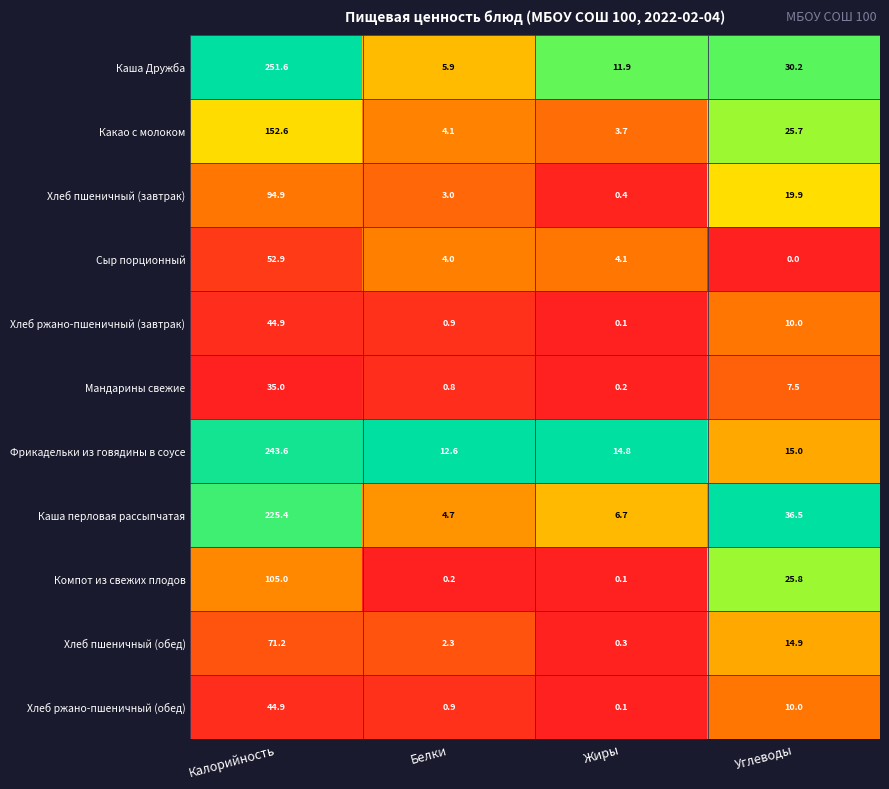

List the labels in order of Каша перловая рассыпчатая value, smallest first.

Белки, Жиры, Углеводы, Калорийность